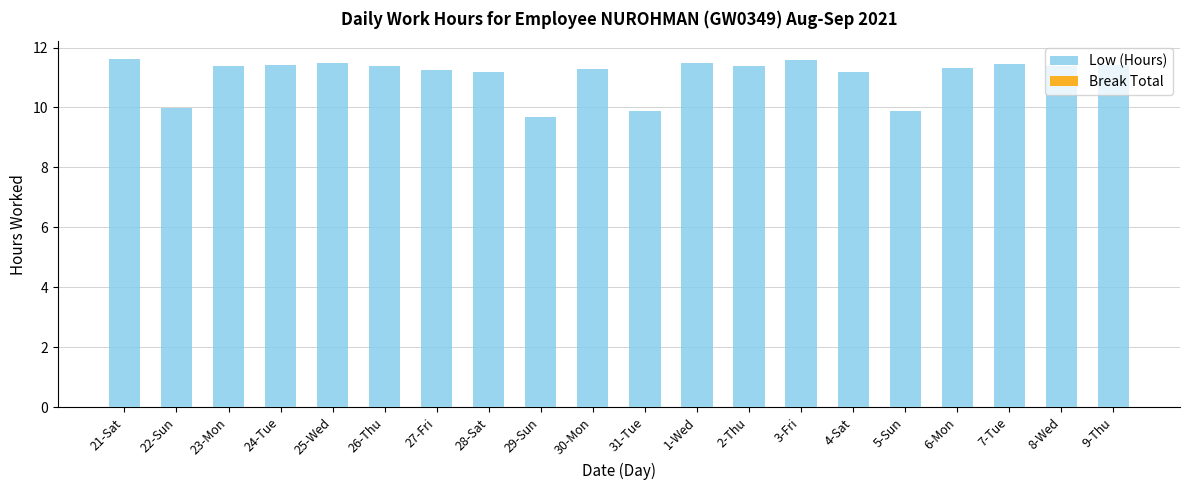

What is the label of the 7th bar from the right?

3-Fri